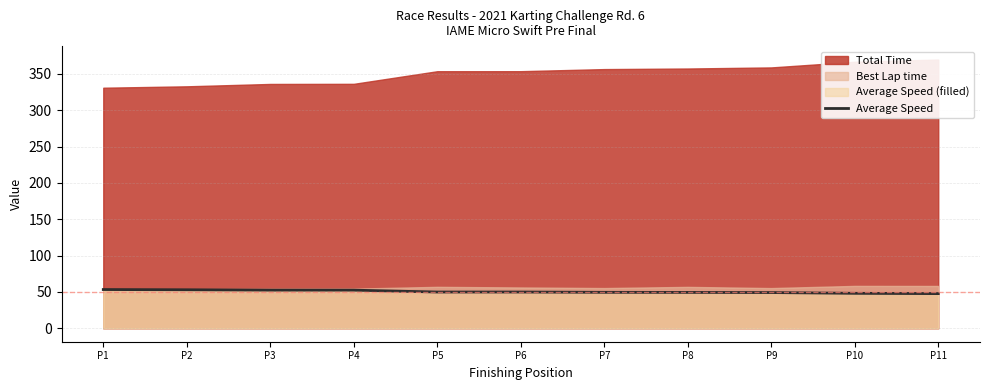

Reading left to right, extract all data points from this chart.

P1=53.3	P2=53.0	P3=52.5	P4=52.5	P5=49.9	P6=49.9	P7=49.5	P8=49.4	P9=49.2	P10=48.1	P11=47.7